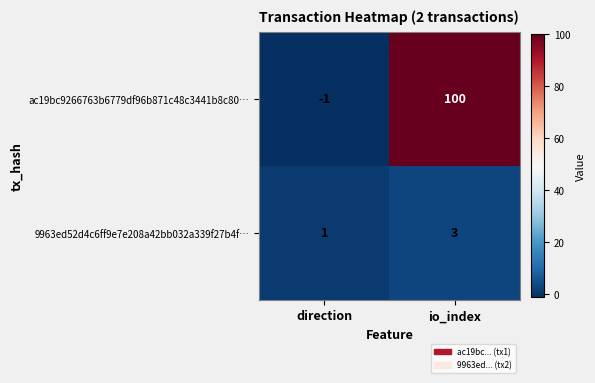

At which label does 9963ed52d4c6ff9e7e208a42bb032a339f27b4f… reach its minimum?

direction